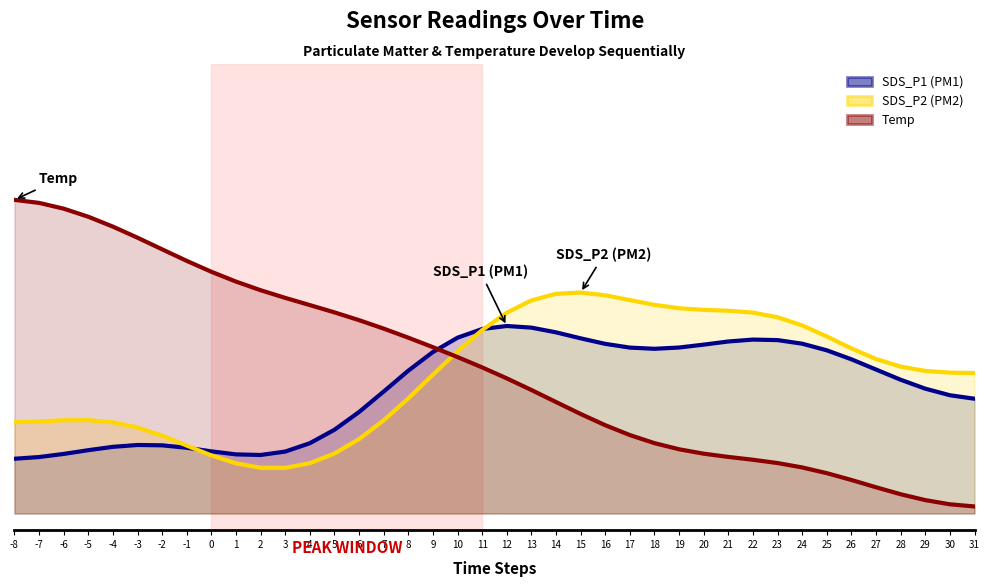

Where is the first local maximum for SDS_P2 (PM2)?

-5